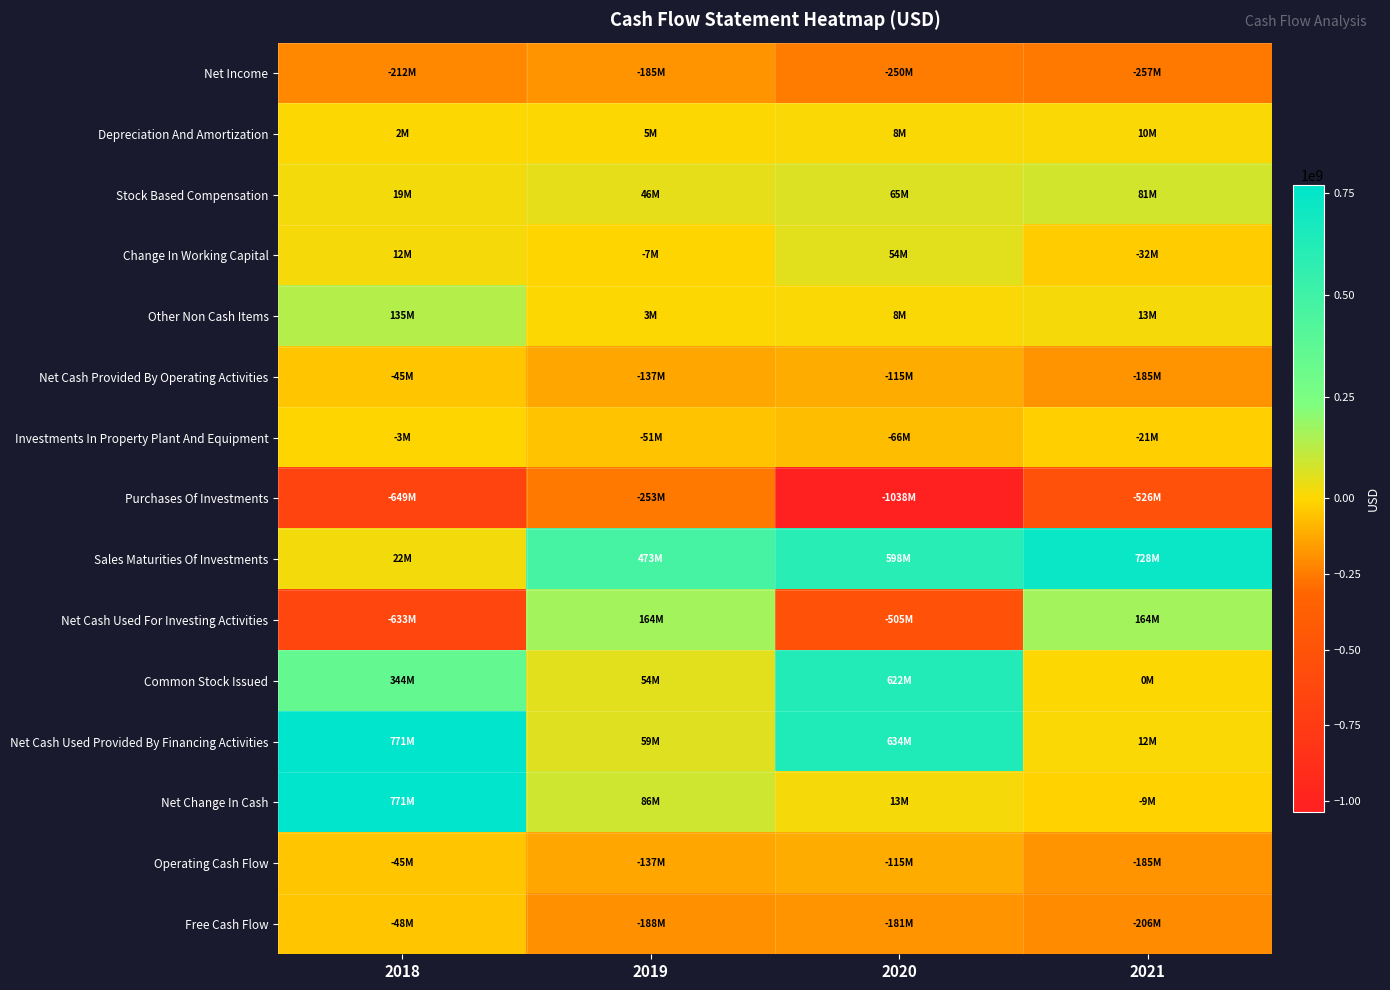

Which has a higher value, 2020 or 2018?

2018